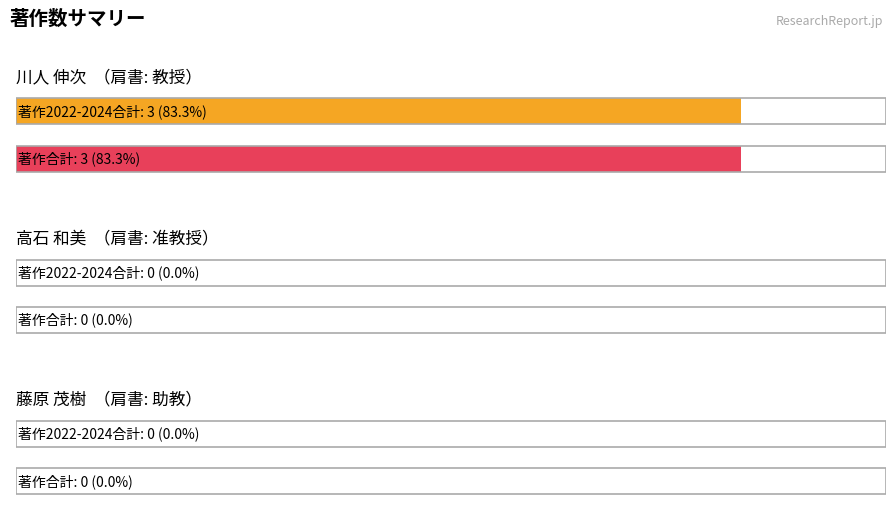

The value of 著作合計 at 高石 和美 is 0. True or false?

True